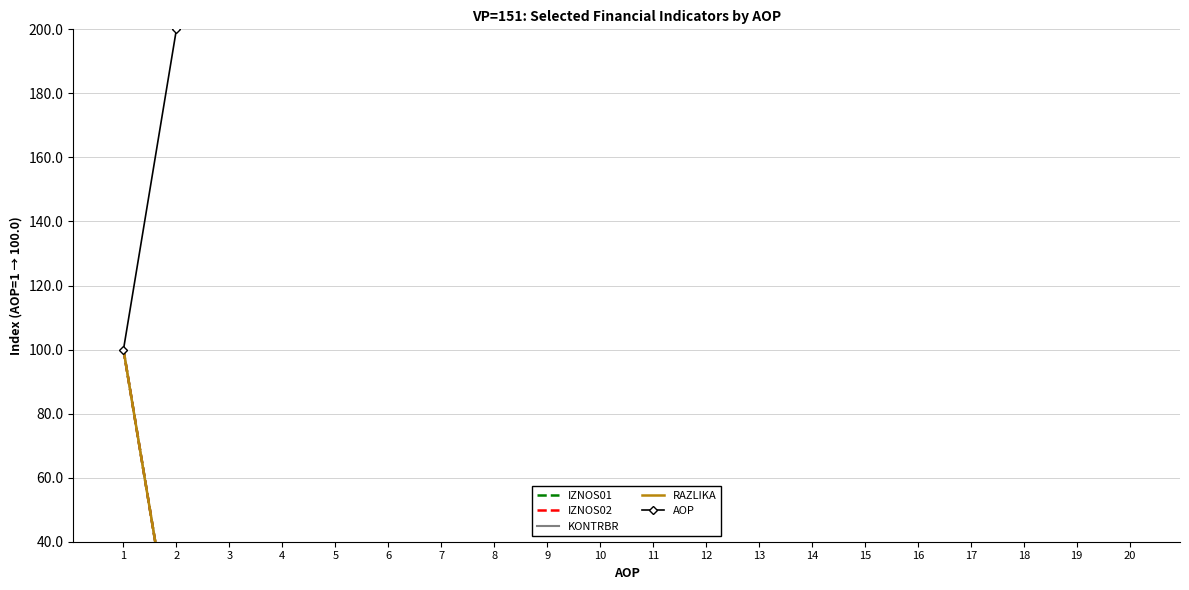

True or false: KONTRBR and RAZLIKA intersect in this chart.

False